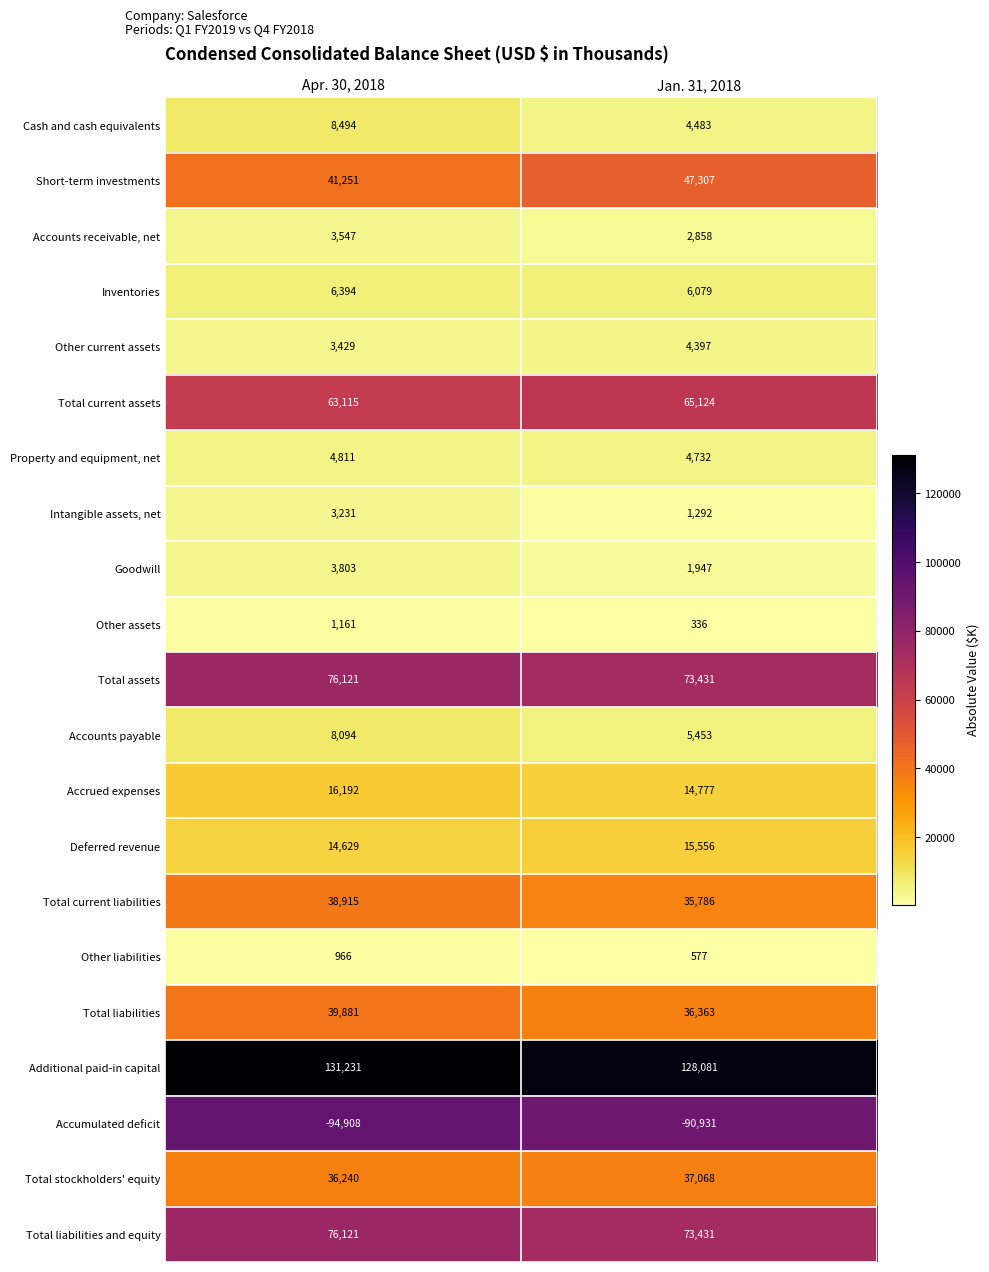

Which category has the highest value in the Inventories series?

Apr. 30, 2018